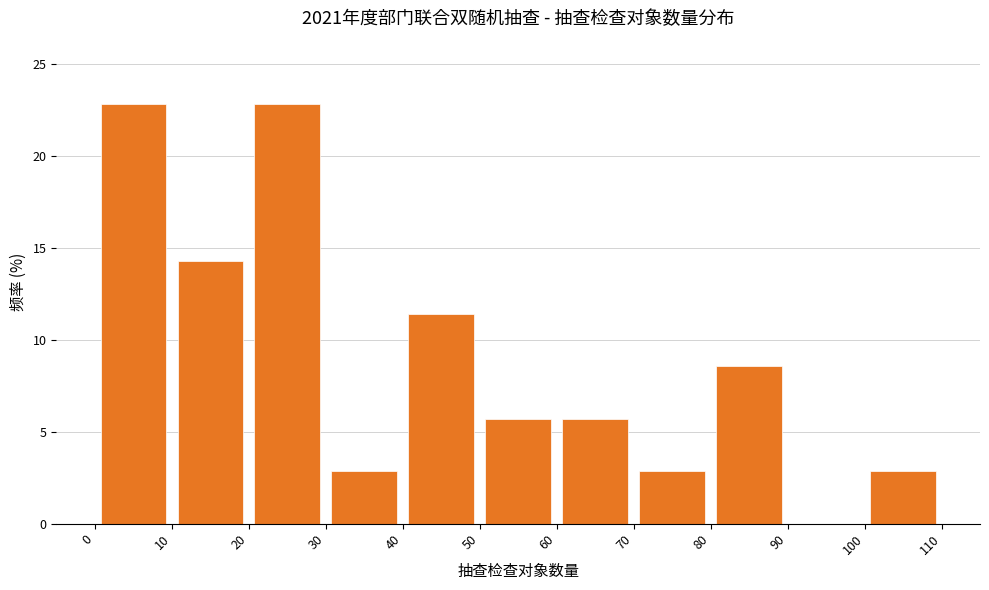

Reading left to right, list every bar in this chart as the range it spans on the x-axis followed by its height. The values are not printed on the chart, so give them approximately, as read against the axis.

0 to 10: 23.0
10 to 20: 14.5
20 to 30: 23.0
30 to 40: 3.0
40 to 50: 11.5
50 to 60: 5.5
60 to 70: 5.5
70 to 80: 3.0
80 to 90: 8.5
90 to 100: 0
100 to 110: 3.0